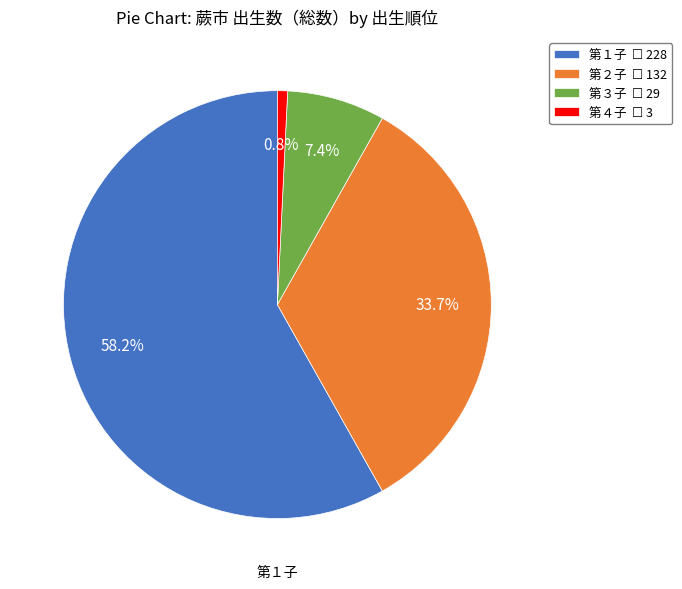

True or false: 第４子 accounts for 1% of the total.

True